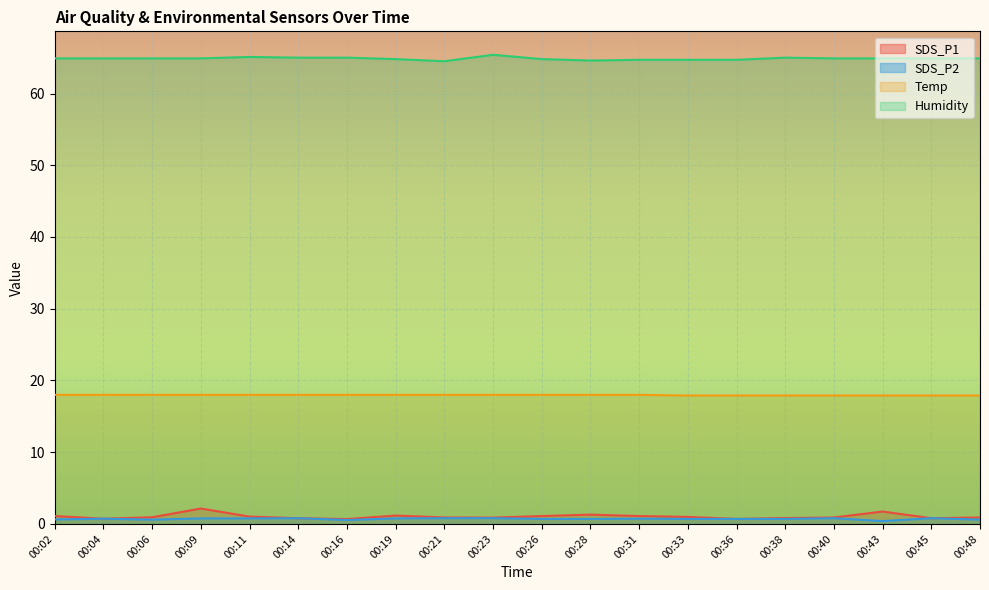

How many Humidity values are between 64 and 65?

18